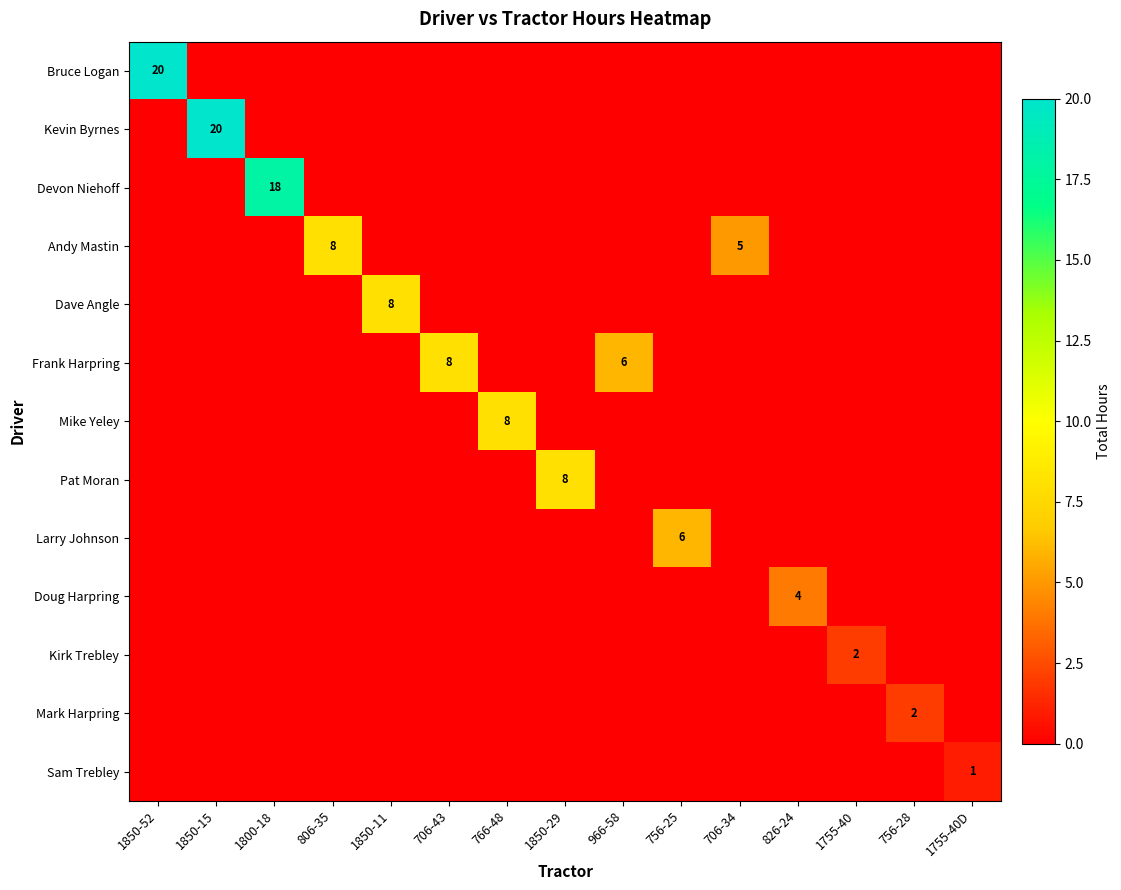

What is the total value across all series at 806-35?

8